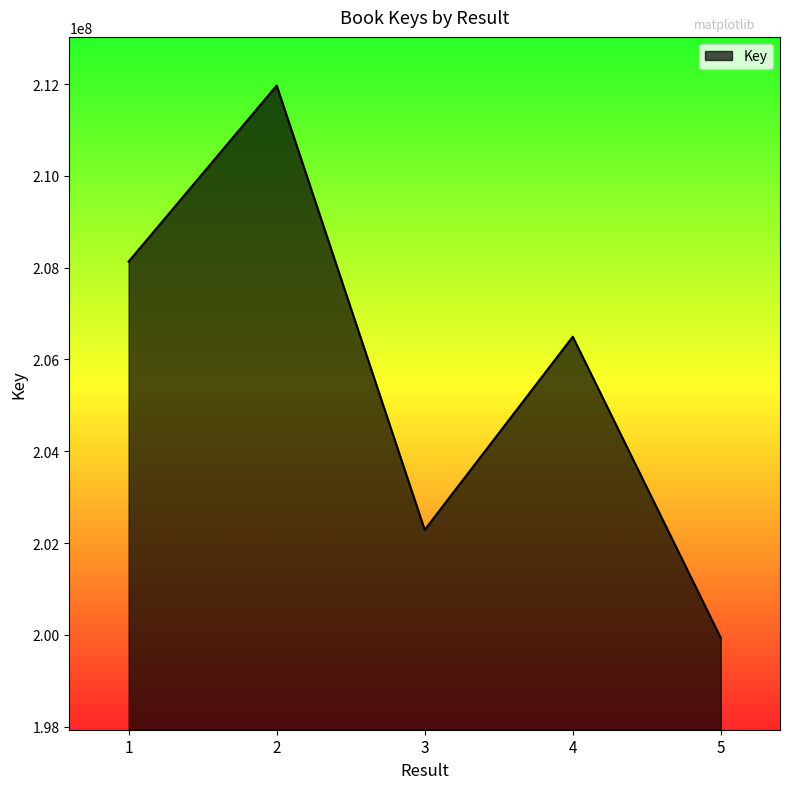

Rank the categories by value from highest to lowest.

2, 1, 4, 3, 5